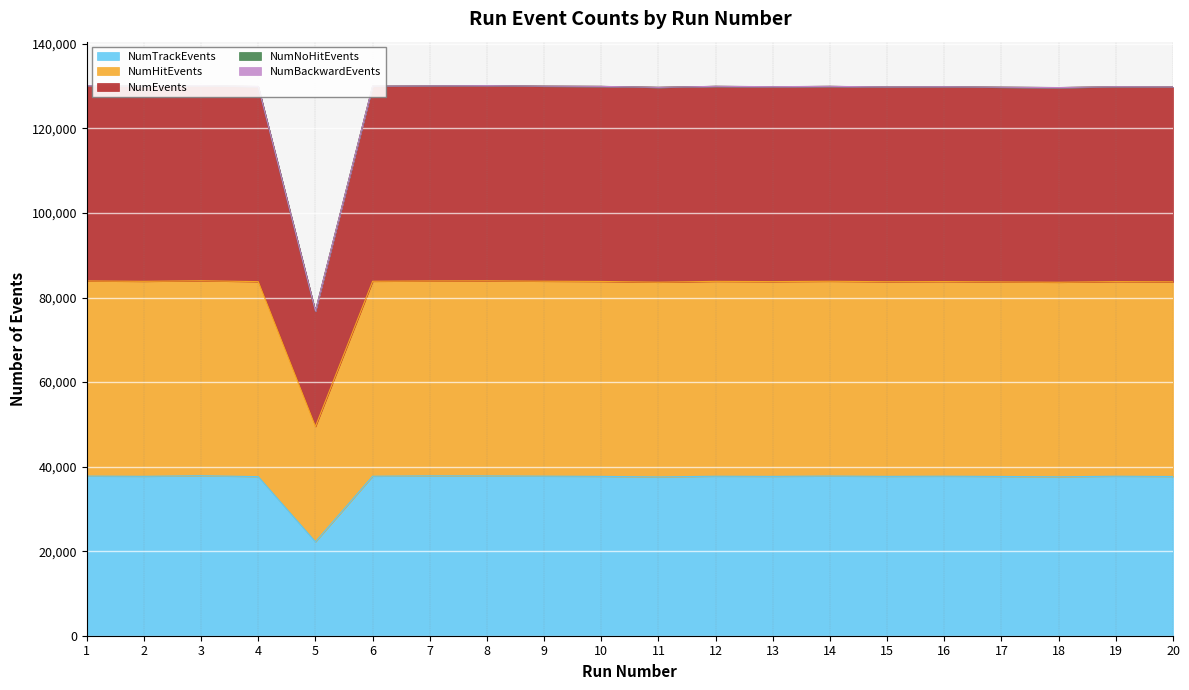

True or false: NumEvents and NumTrackEvents intersect in this chart.

False